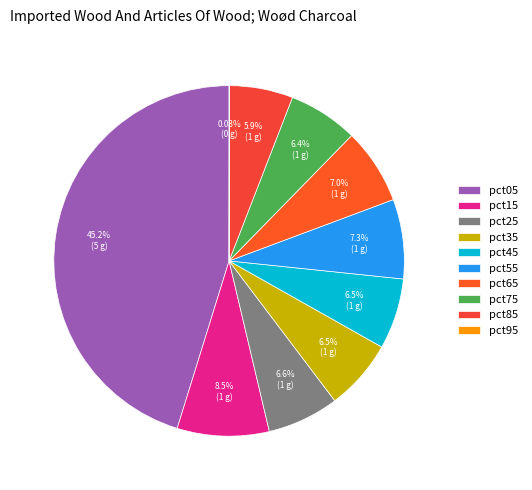

Between pct05 and pct55, which is larger?

pct05